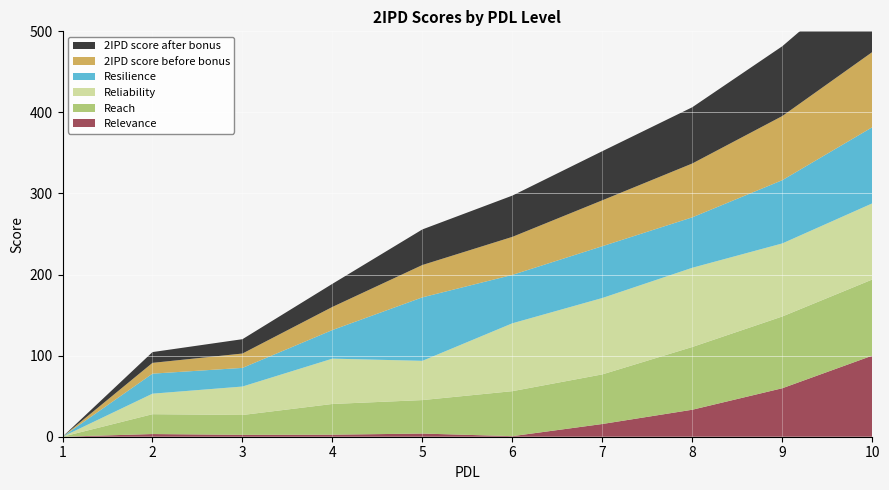

Reading left to right, extract all data points from this chart.

Relevance: 1=0.0	2=3.3	3=2.3	4=2.5	5=3.9	6=0.7	7=15.7	8=33.3	9=59.8	10=100.0
Reach: 1=0.0	2=24.5	3=24.5	4=37.9	5=41.3	6=55.5	7=61.2	8=77.4	9=88.5	10=93.9
Reliability: 1=0.0	2=25.3	3=35.1	4=55.9	5=48.4	6=83.7	7=94.2	8=97.7	9=90.1	10=93.9
Resilience: 1=0.0	2=24.7	3=23.0	4=35.3	5=78.3	6=59.7	7=63.9	8=62.2	9=78.0	10=93.9
2IPD score before bonus: 1=0.0	2=13.3	3=17.7	4=28.5	5=39.9	6=46.9	7=56.6	8=66.4	9=79.1	10=92.7
2IPD score after bonus: 1=0.0	2=13.3	3=17.7	4=28.5	5=43.9	6=50.9	7=60.6	8=69.4	9=86.1	10=102.3